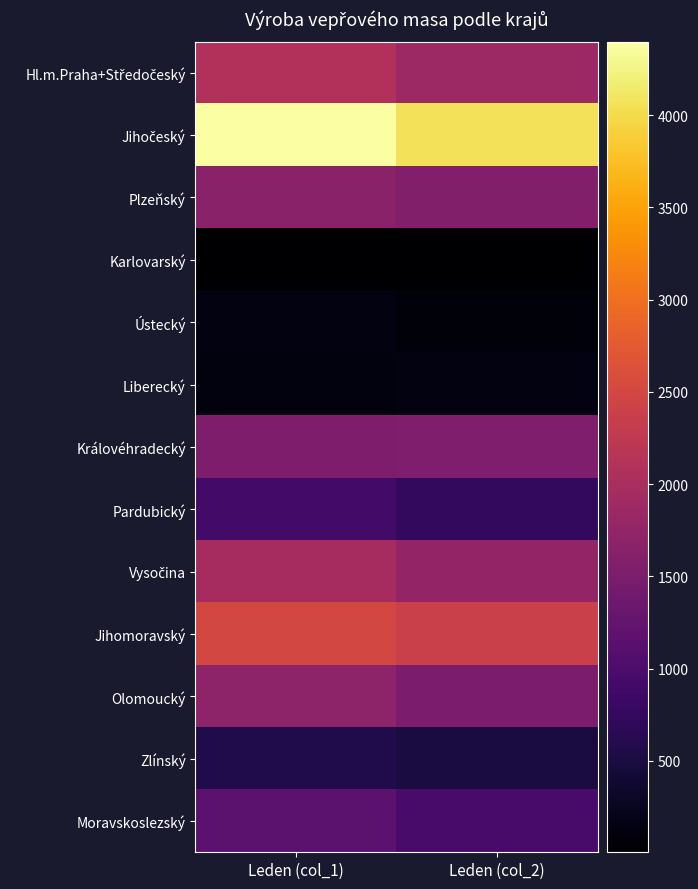

At which category does the chart reach its peak across all series?

Leden (col_1)